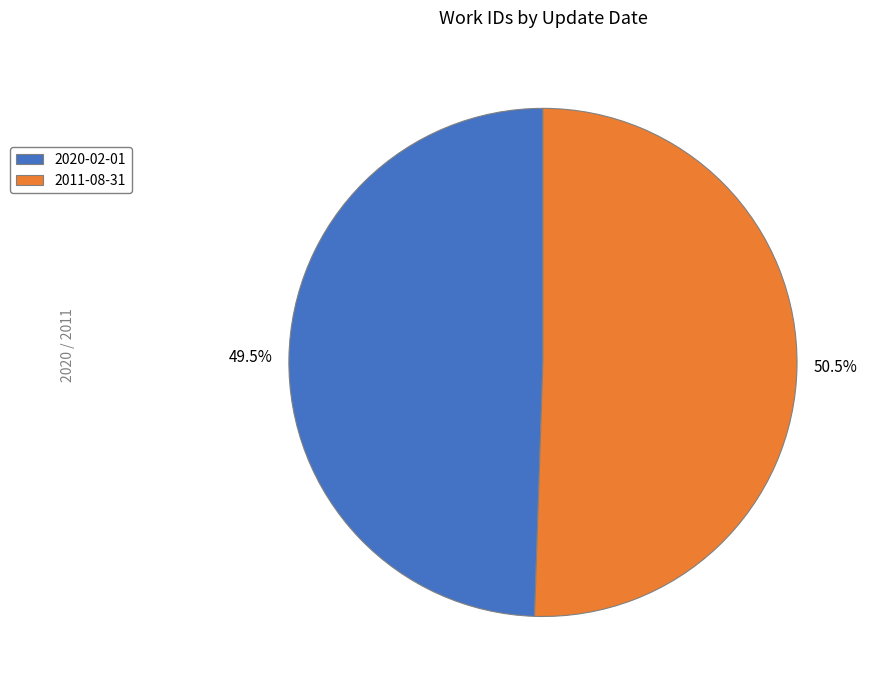

Rank the categories by value from lowest to highest.

2020-02-01, 2011-08-31